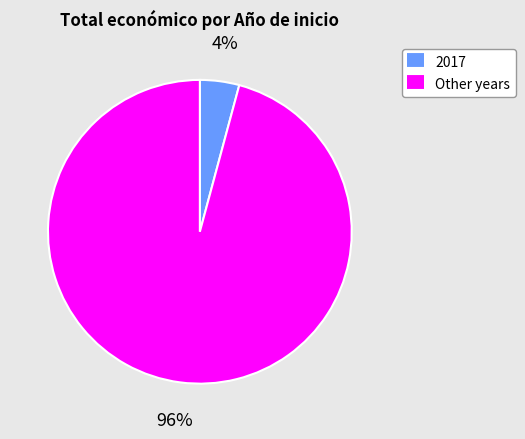

To the nearest percent, what is the average slice percentage?

50%